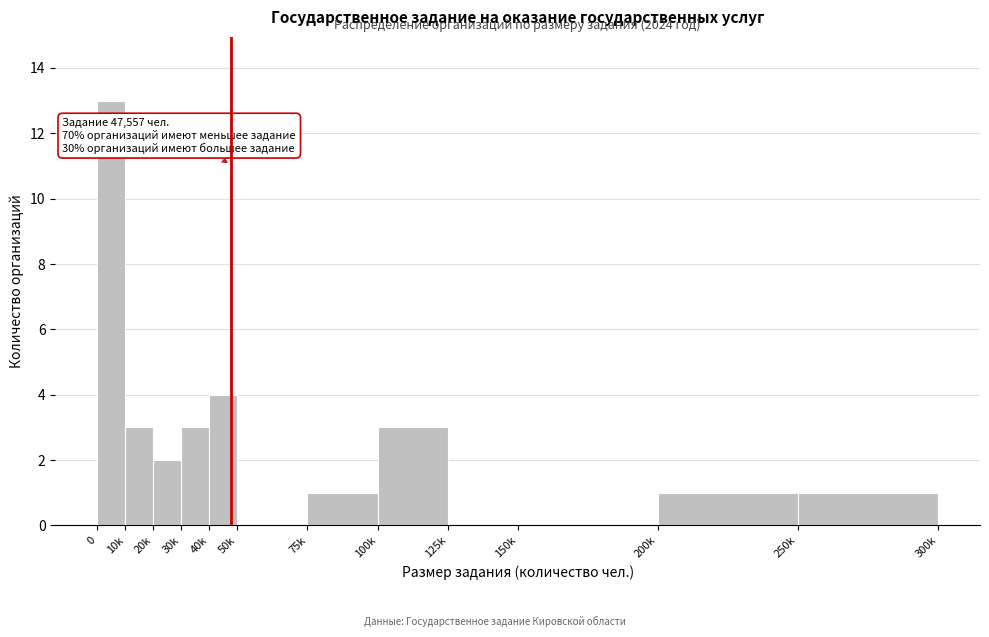

Reading left to right, transcribe all the data shown in this chart.

0=13	10k=3	20k=2	30k=3	40k=4	50k=0	75k=1	100k=3	125k=0	150k=0	200k=1	250k=1